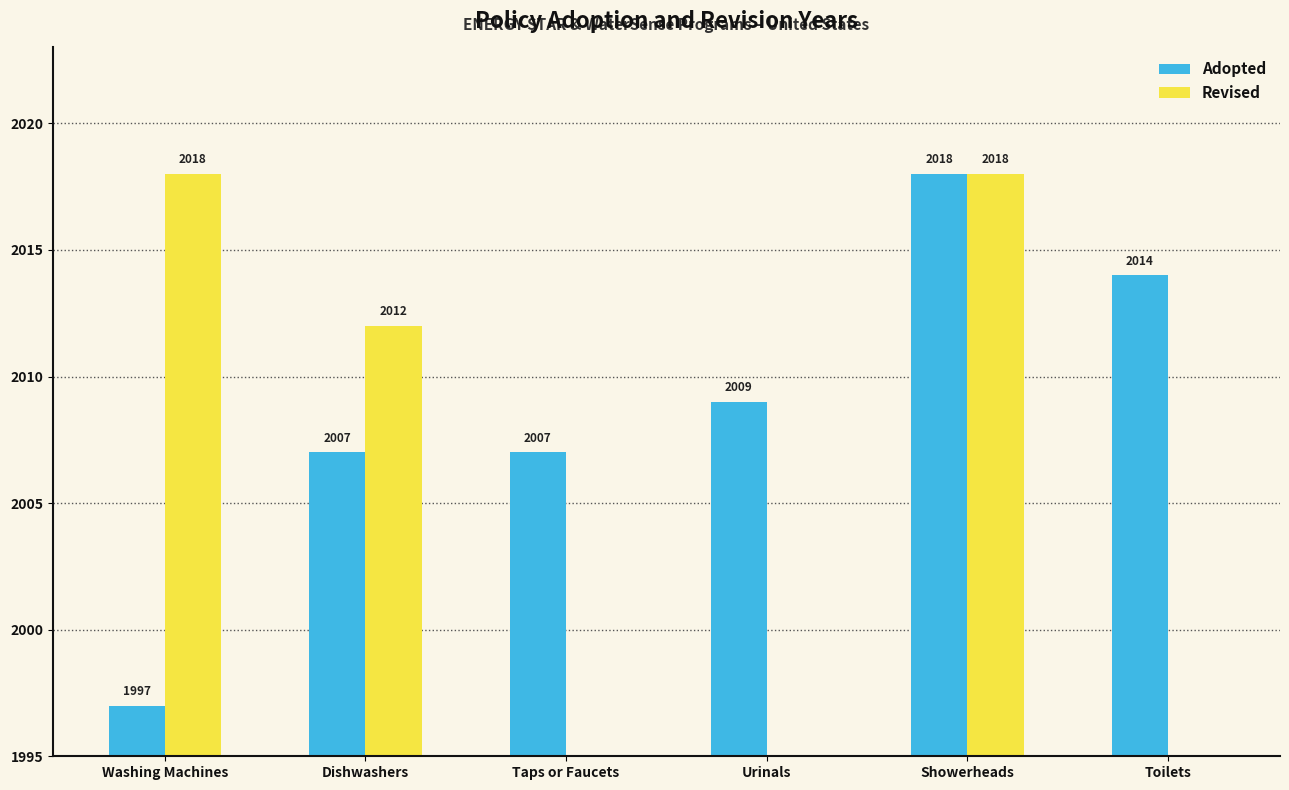

Does the chart contain stacked bars?

No